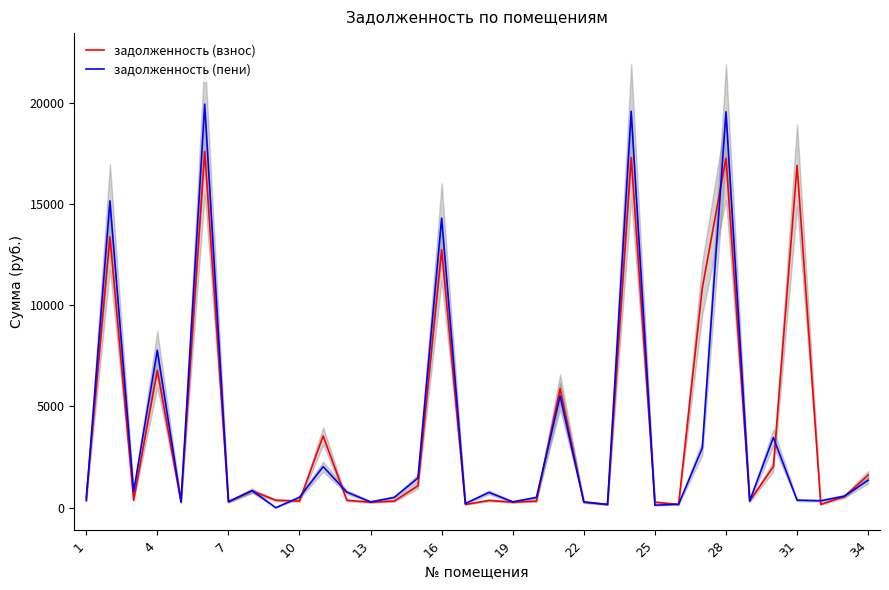

True or false: задолженность (взнос) has a value of 136.2 at 19.

False